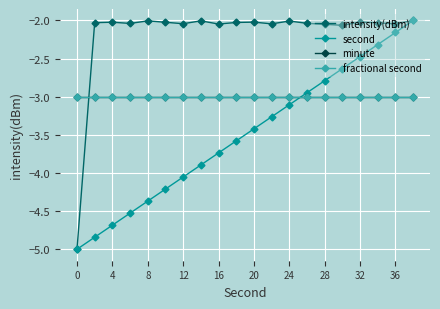

Does the chart have visible grid lines?

Yes